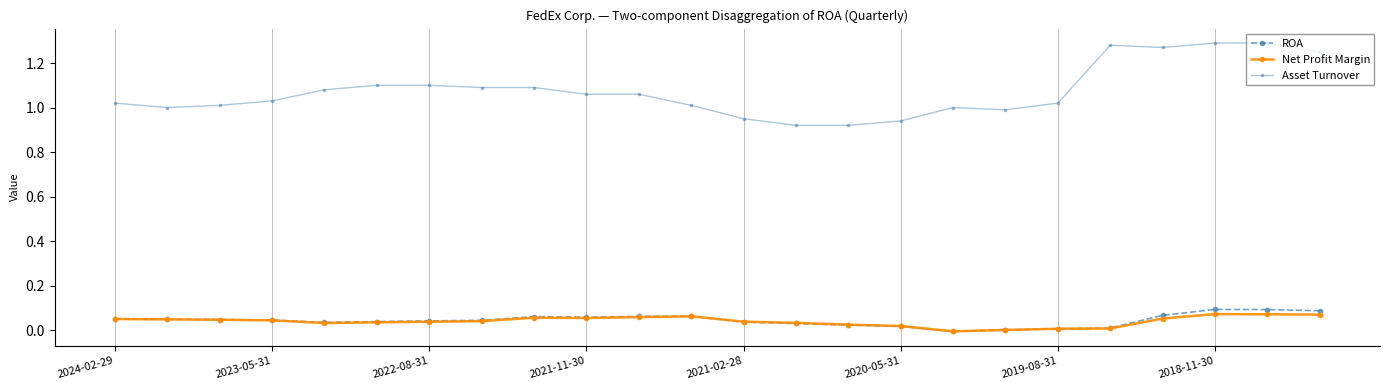

In Net Profit Margin, how many points are lower than both neighbors (excluding endpoints)?

3